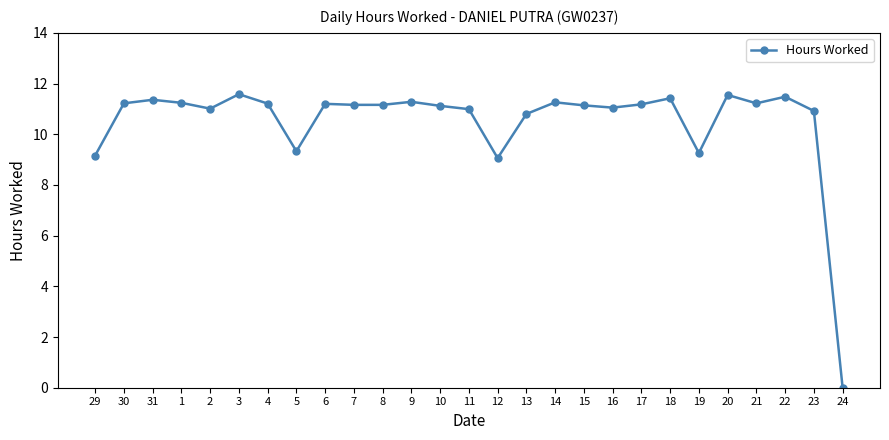

Which category has the lowest value across all series?

24